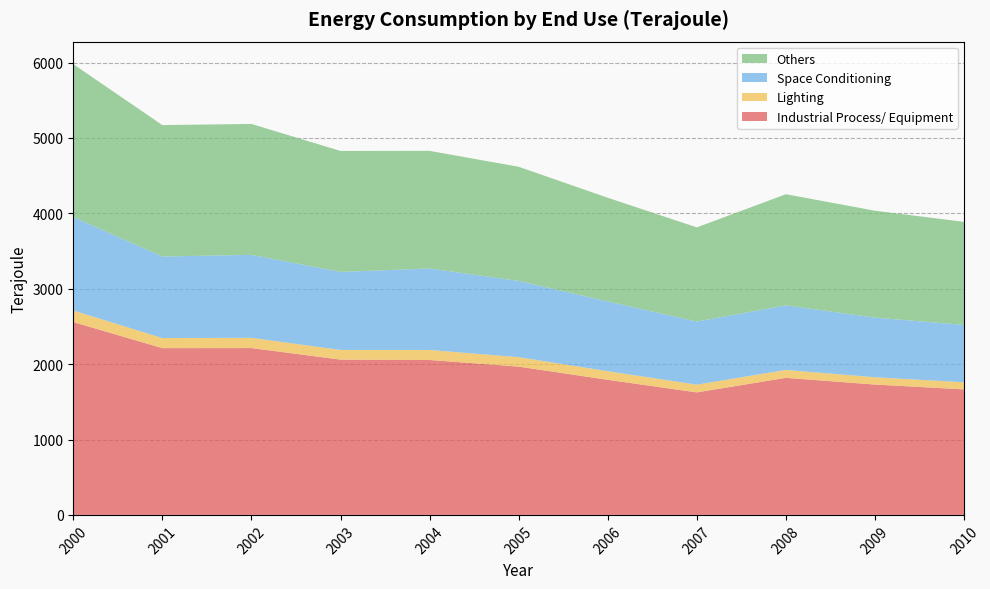

Reading left to right, what are all the values shown in this chart?

Industrial Process/ Equipment: 2000=2558	2001=2212	2002=2213	2003=2060	2004=2055	2005=1967	2006=1792	2007=1625	2008=1818	2009=1729	2010=1665
Lighting: 2000=153	2001=134	2002=136	2003=128	2004=133	2005=125	2006=114	2007=103	2008=105	2009=97	2010=94
Space Conditioning: 2000=1241	2001=1081	2002=1101	2003=1035	2004=1081	2005=1012	2006=925	2007=837	2008=857	2009=791	2010=761
Others: 2000=2027	2001=1744	2002=1736	2003=1605	2004=1560	2005=1514	2006=1376	2007=1249	2008=1474	2009=1418	2010=1367